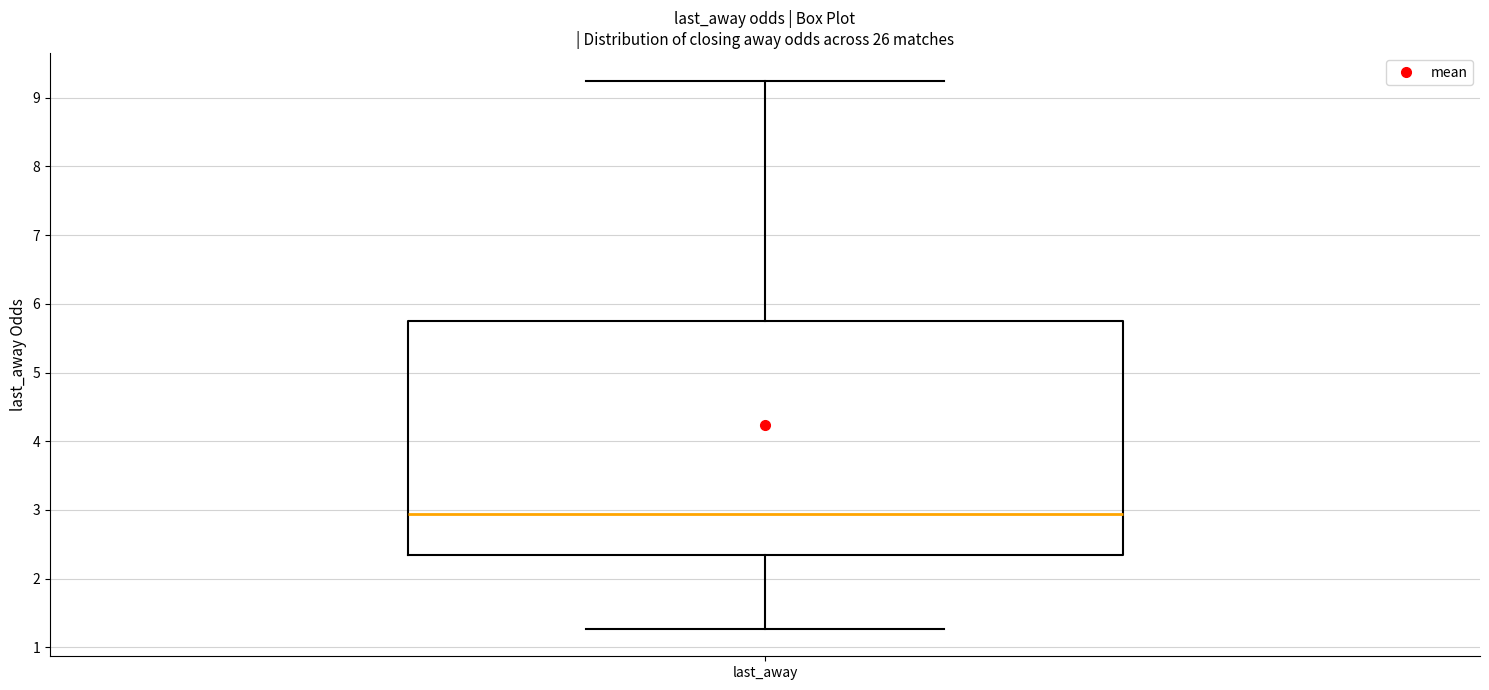

Where is the upper edge of the box for last_away on the y-axis? The values are not printed on the chart, so give them approximately, as read against the axis.

5.8